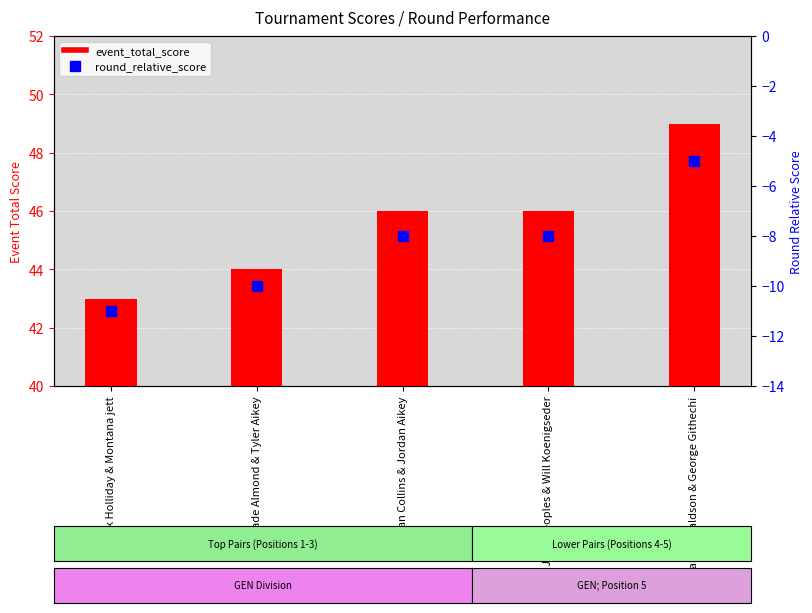

At which label is event_total_score closest to 46?

Christian Collins & Jordan Aikey